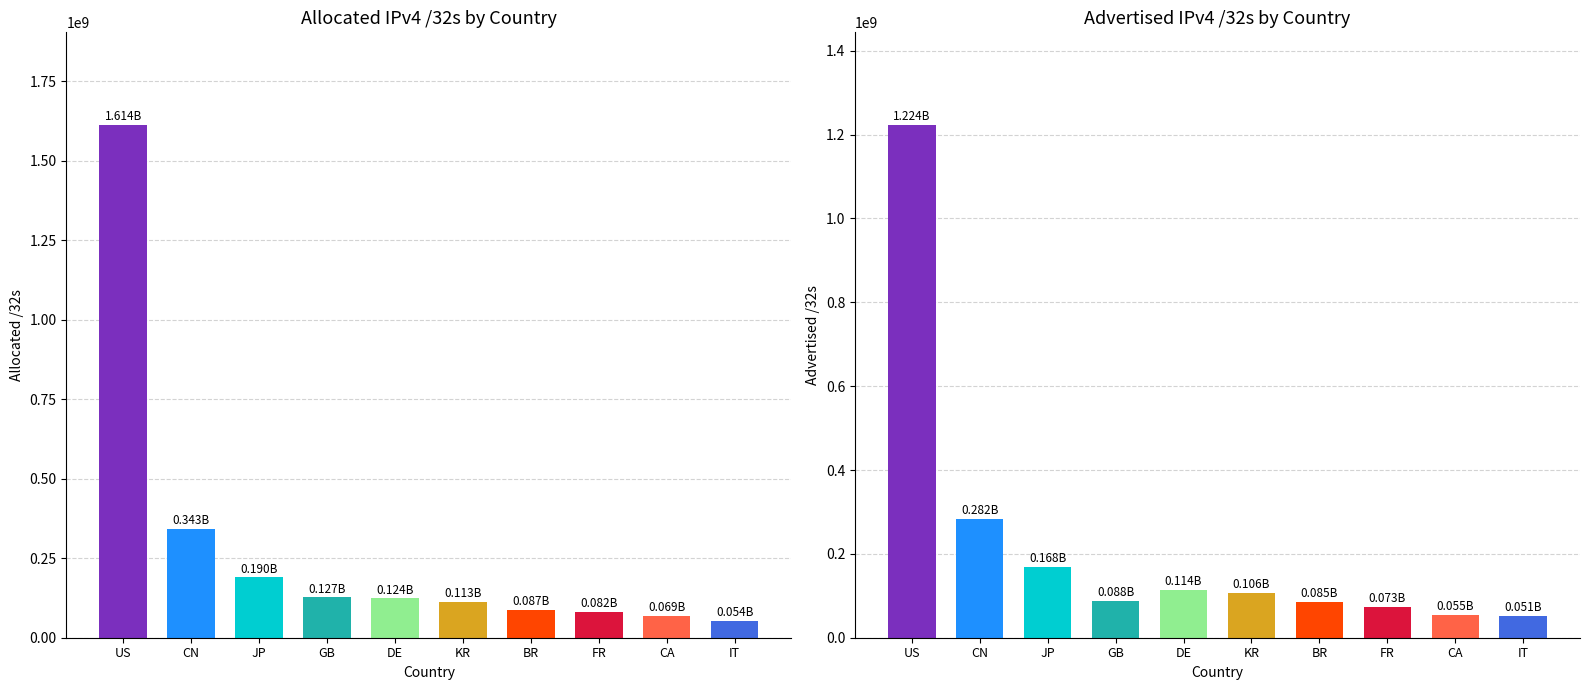

Which series has the largest total across all categories?

allocated